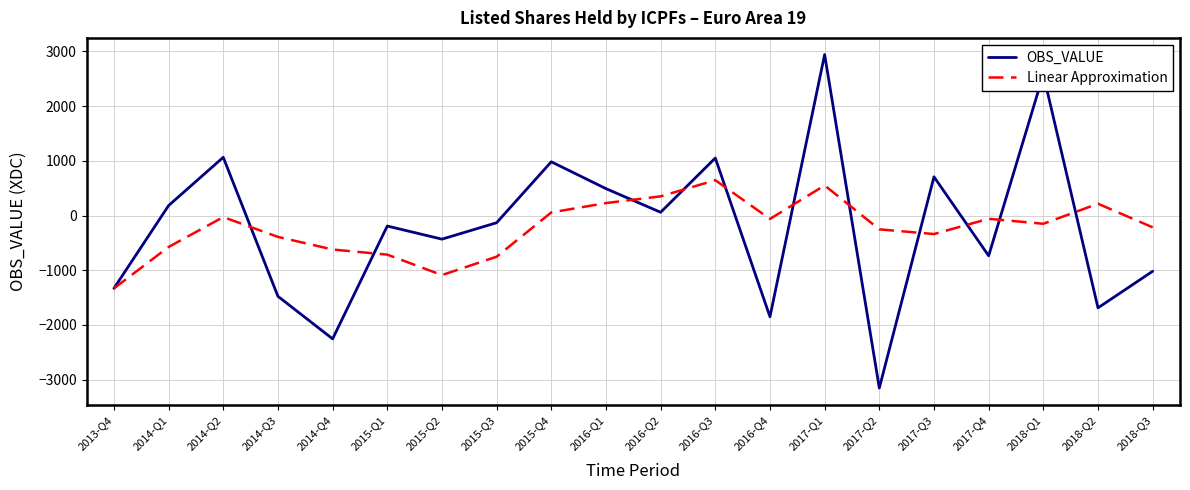

Which series has the largest range (max minus min)?

OBS_VALUE